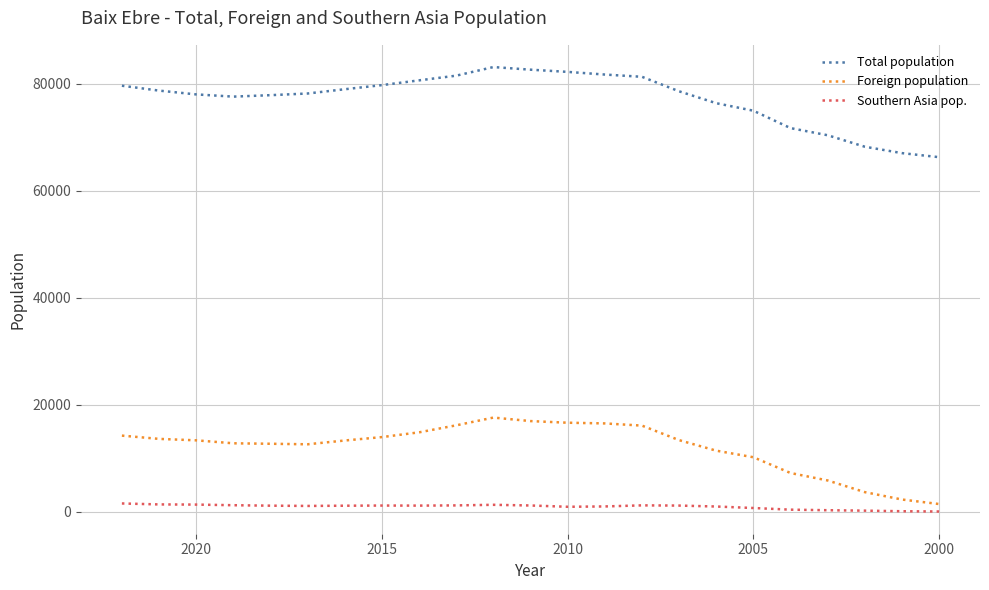

What is the value of the Southern Asia pop. point at the 15th from the left?

1168